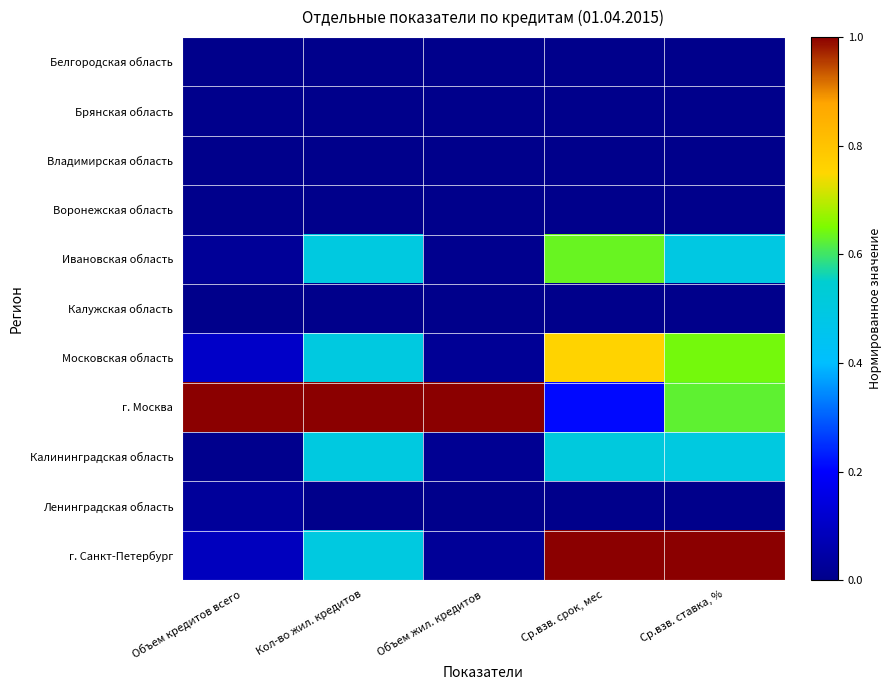

At Кол-во жил. кредитов, list the series in order from smallest to largest.

Белгородская область, Брянская область, Владимирская область, Воронежская область, Калужская область, Ленинградская область, Ивановская область, Московская область, Калининградская область, г. Санкт-Петербург, г. Москва